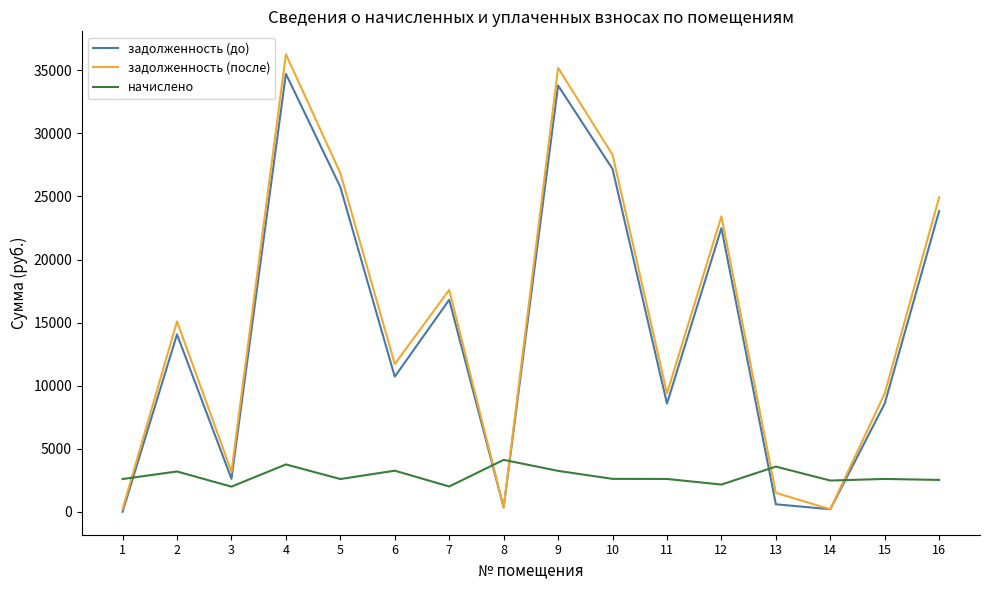

What are all the series names shown in the legend?

задолженность (до), задолженность (после), начислено